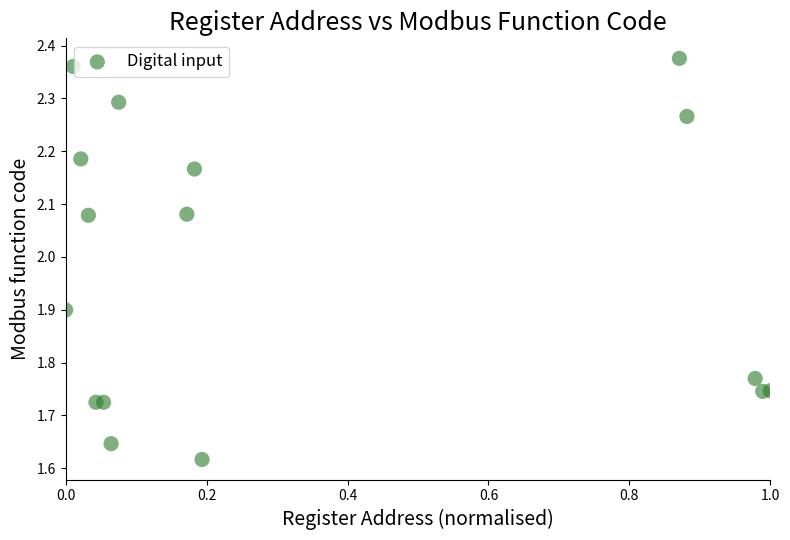

What is the range of X values (max minus min)?

1.0